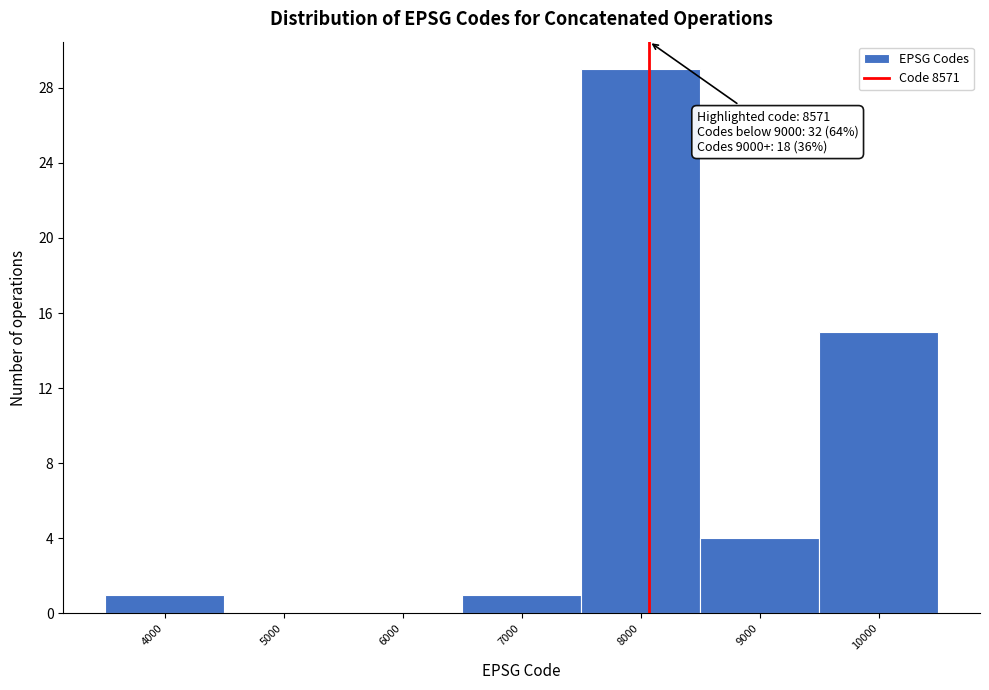

Reading right to left, transcribe all the data shown in this chart.

10000=15	9000=4	8000=29	7000=1	6000=0	5000=0	4000=1